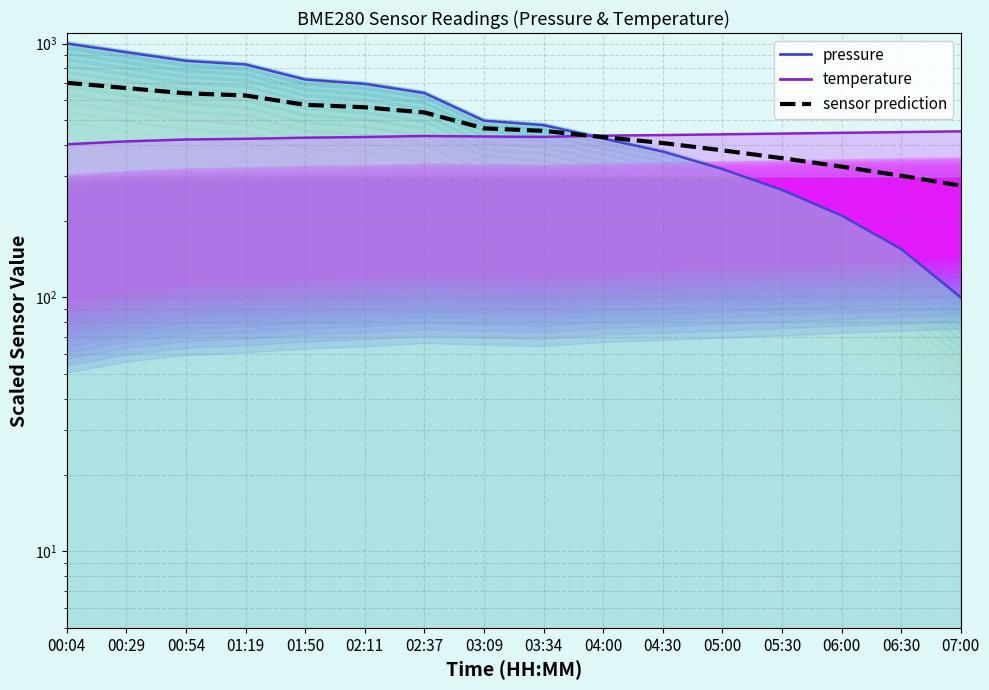

What is the highest value of the sensor prediction series?

700.6